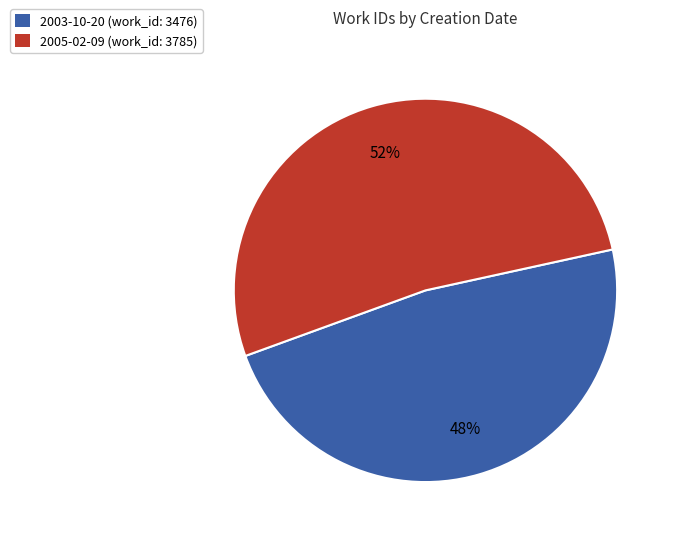

To the nearest percent, what portion does 2005-02-09 represent?

52%